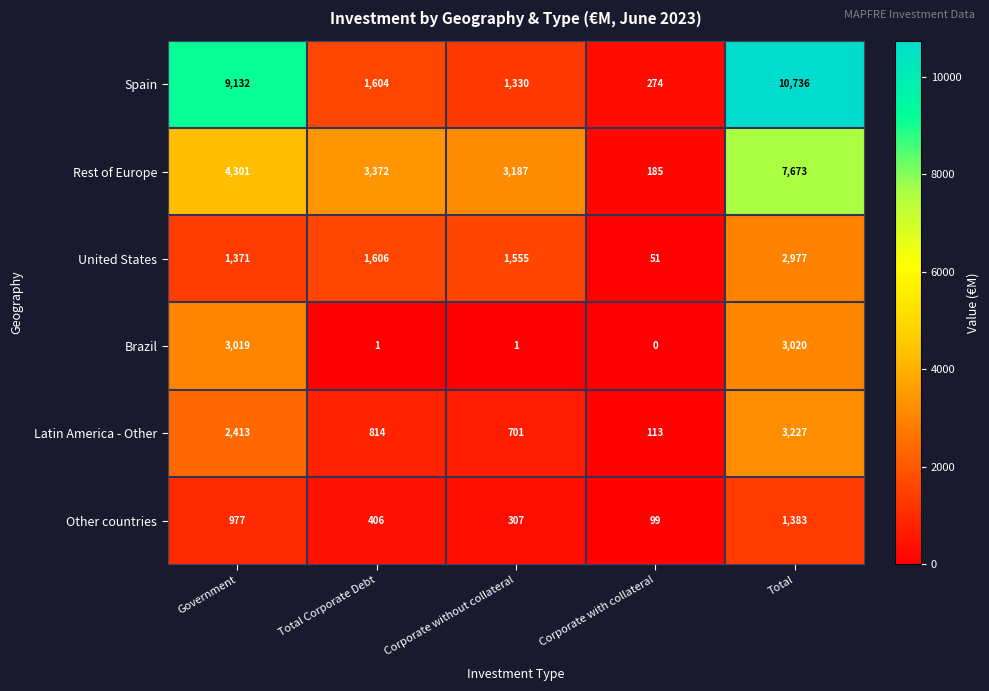

At which category is the sum across all series the highest?

Total